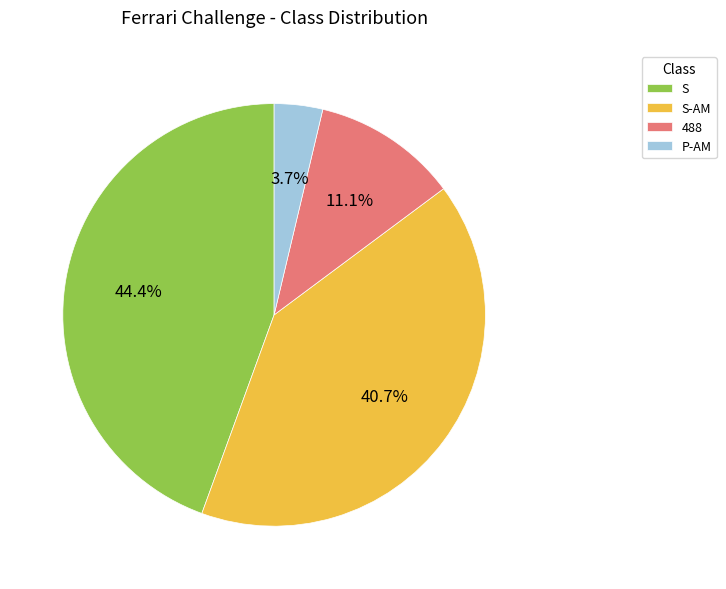

Does any single category account for the majority?

No